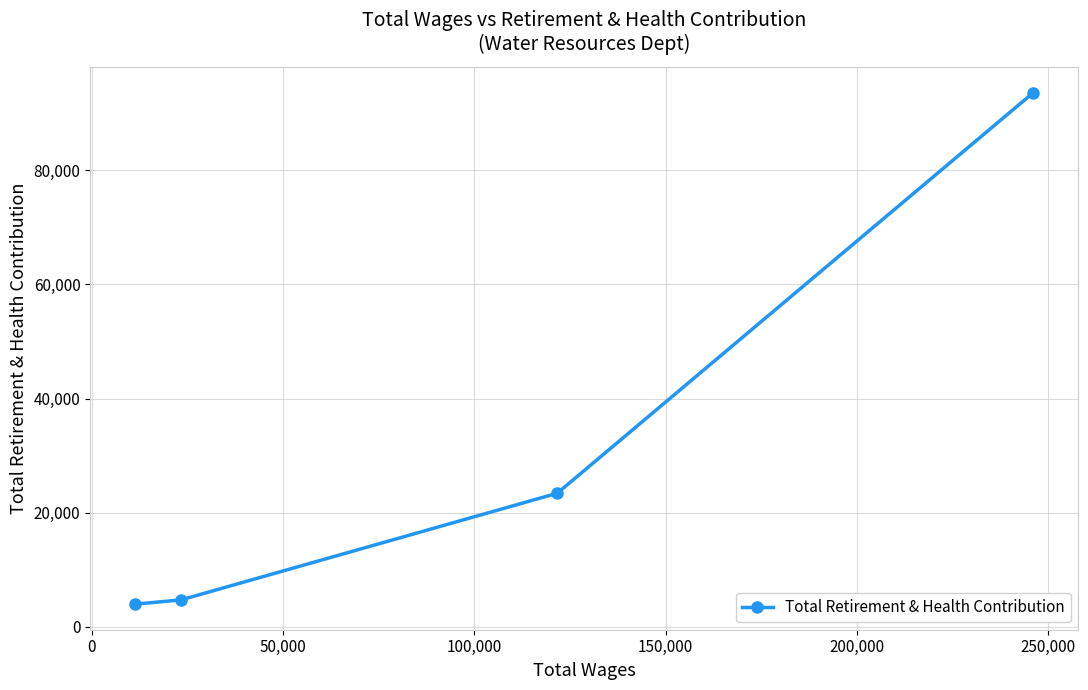

What is the value of the 1st point from the left?

3978